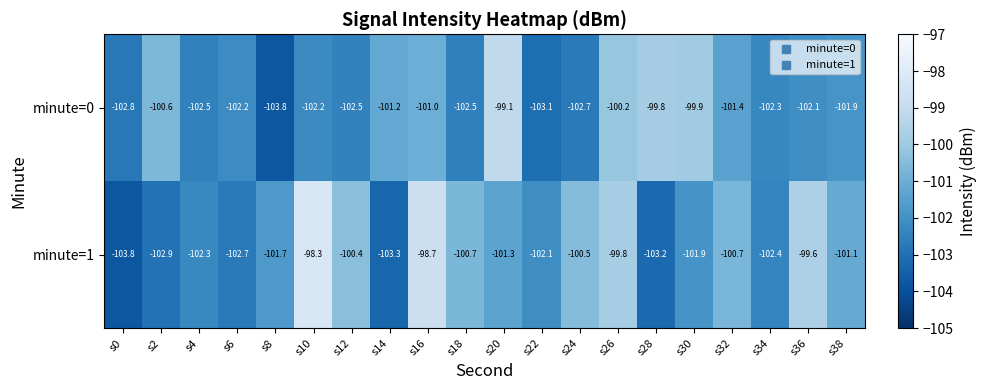

Where does the minute=0 series first go above -102?

s2